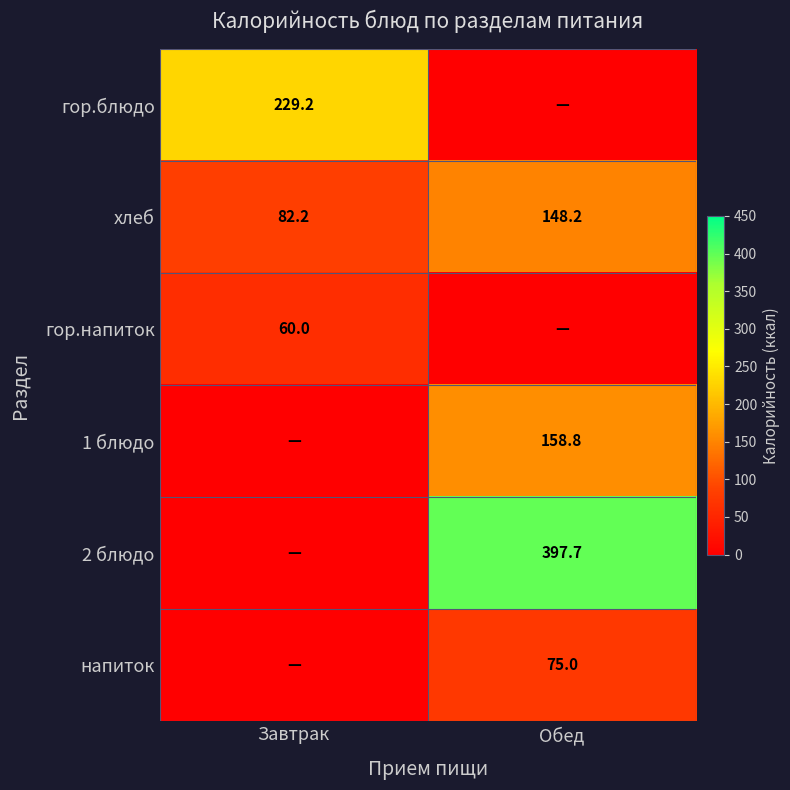

Is it true that гор.напиток equals 25.3 at Завтрак?

False